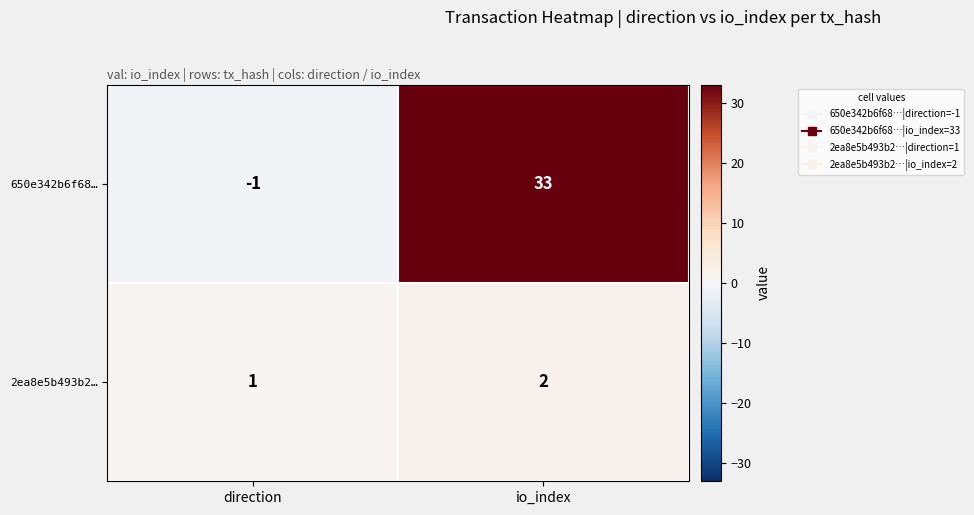

At which category is the sum across all series the highest?

io_index